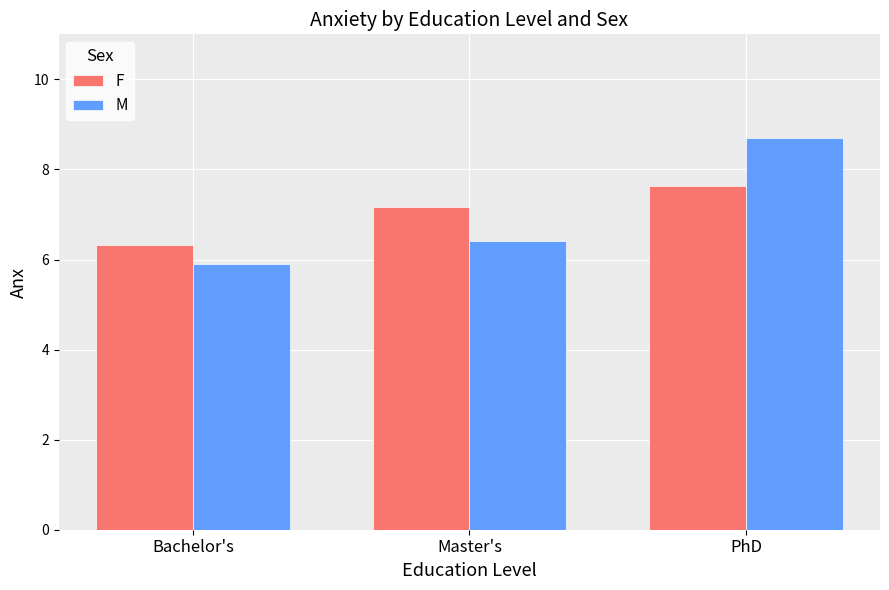

At which category is the sum across all series the highest?

PhD